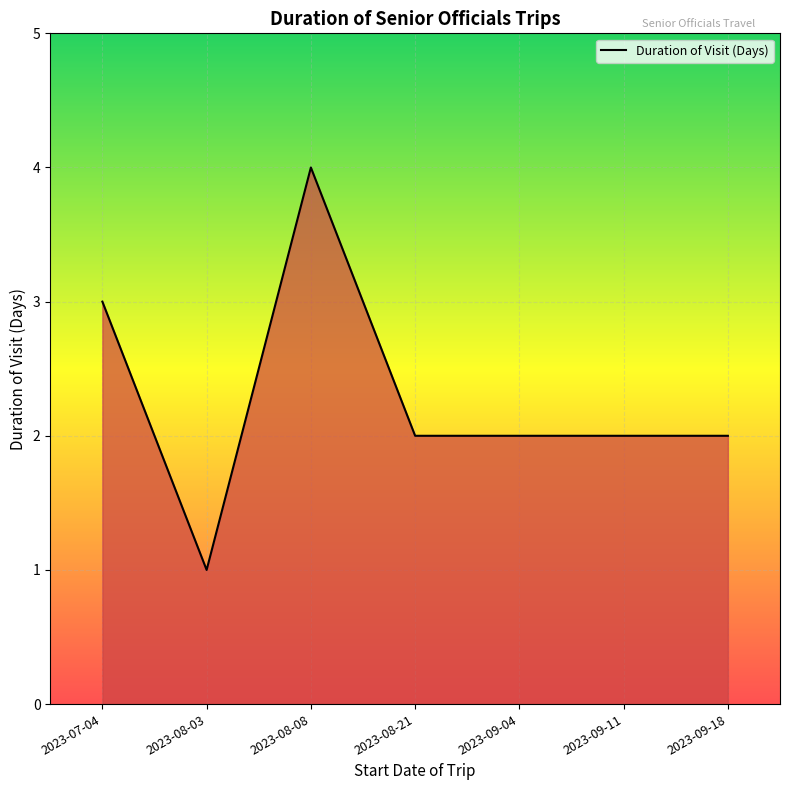

What is the ratio of the value at 2023-08-21 to the value at 2023-08-08?

0.5